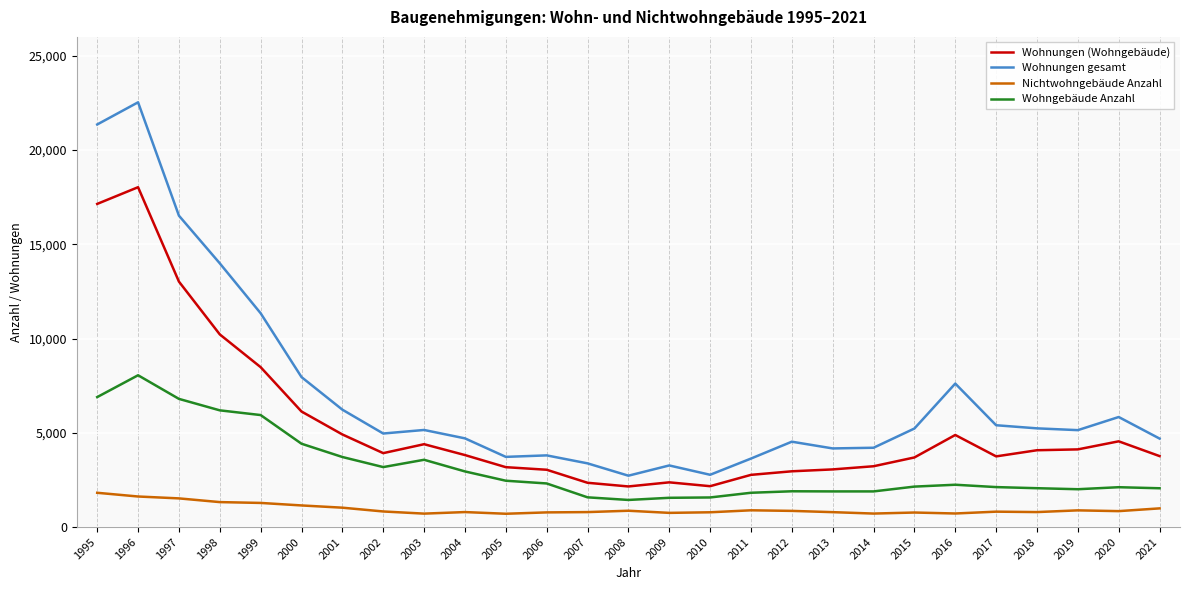

True or false: Wohngebäude Anzahl and Wohnungen (Wohngebäude) intersect in this chart.

False